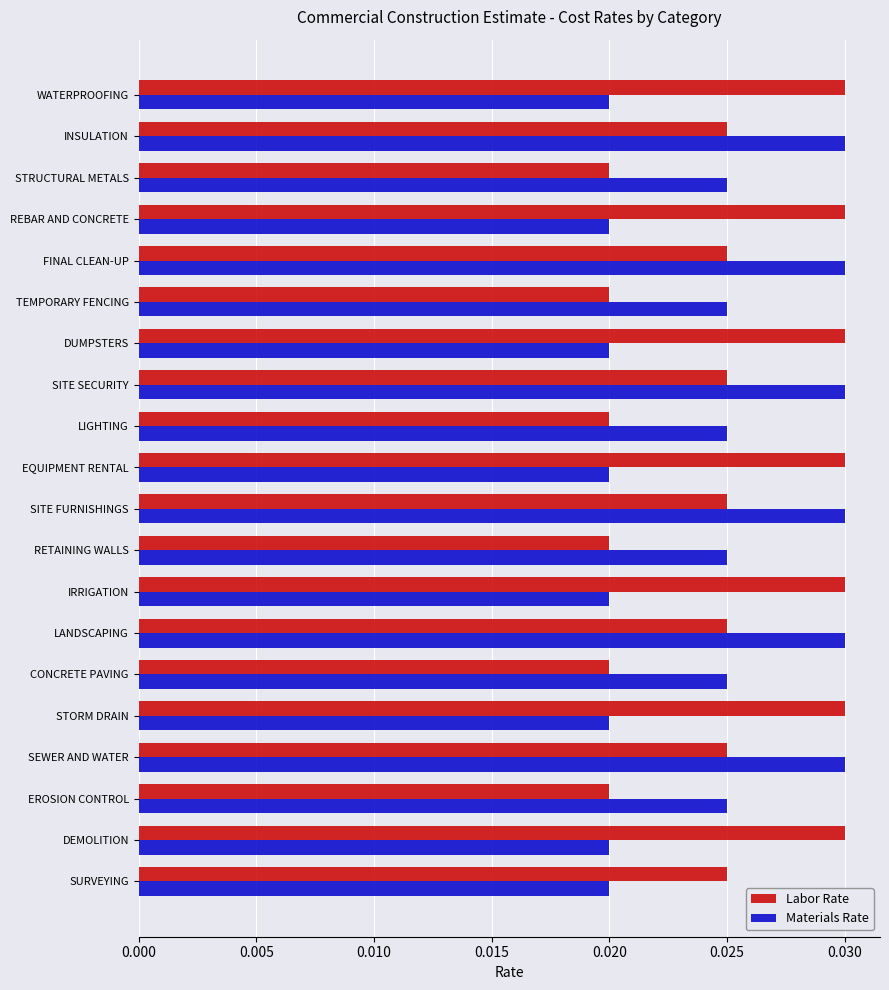

At how many categories does at least one series exceed 0?

20